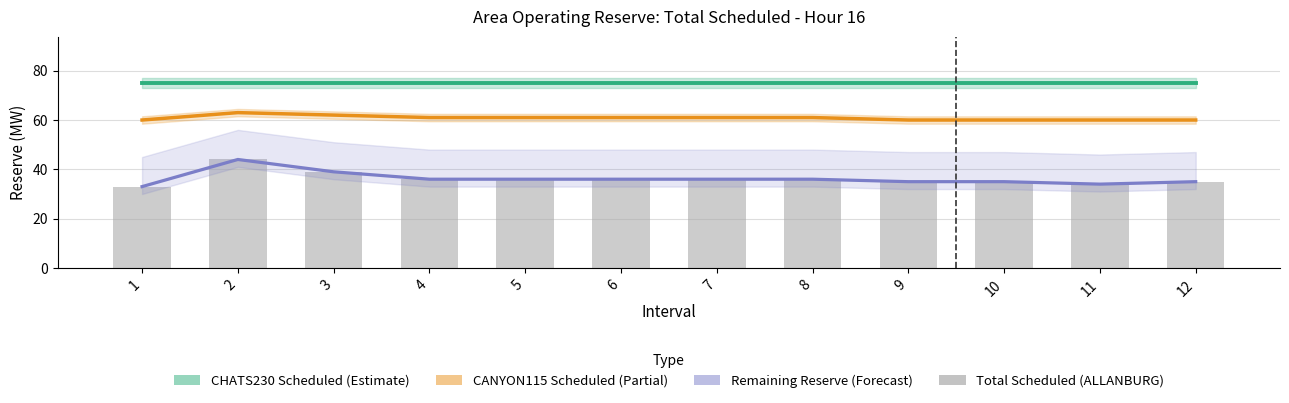

What is the value of the Total Scheduled(MW) bar at the 10th from the left?

35